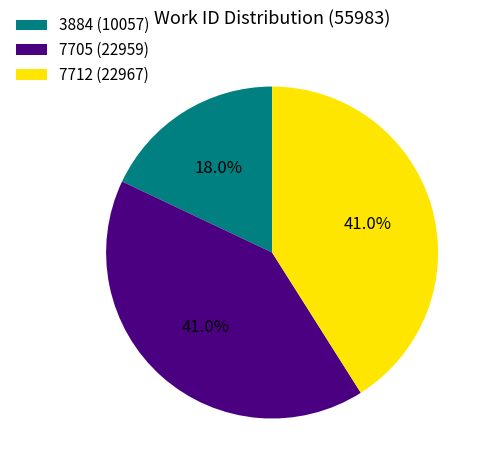

To the nearest percent, what portion does 7705 represent?

41%